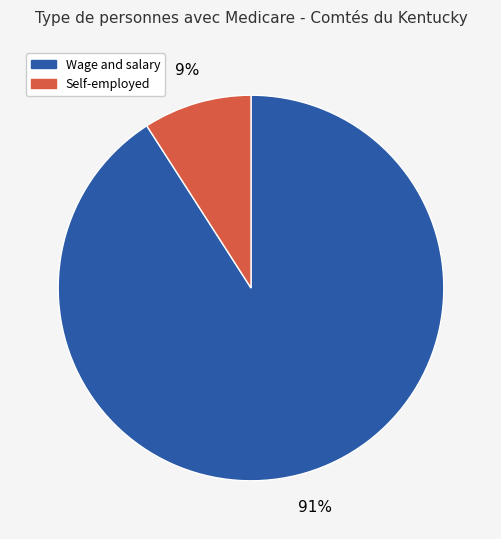

To the nearest percent, what is the difference between the largest and smallest slice percentages?

82%